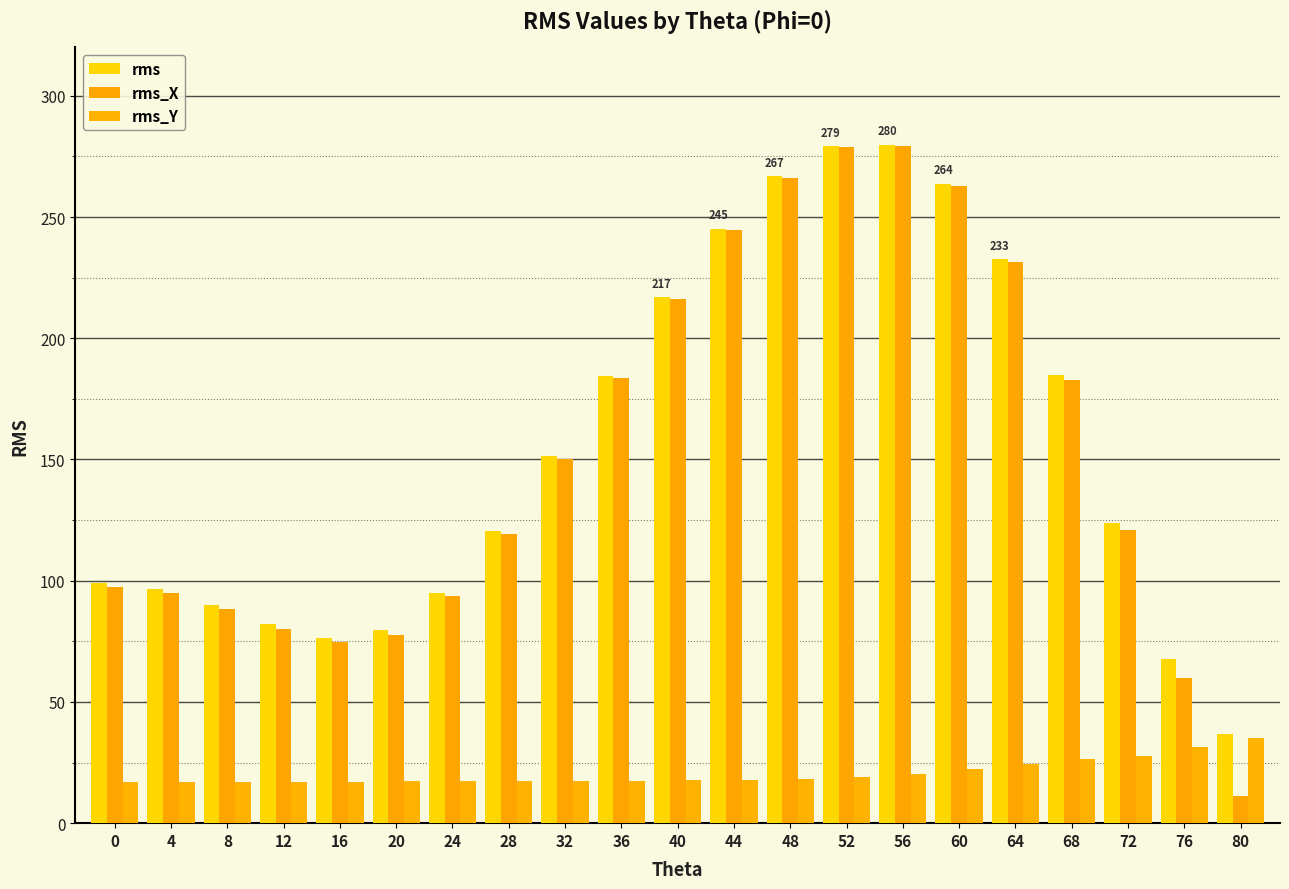

How many groups of bars are there?

21